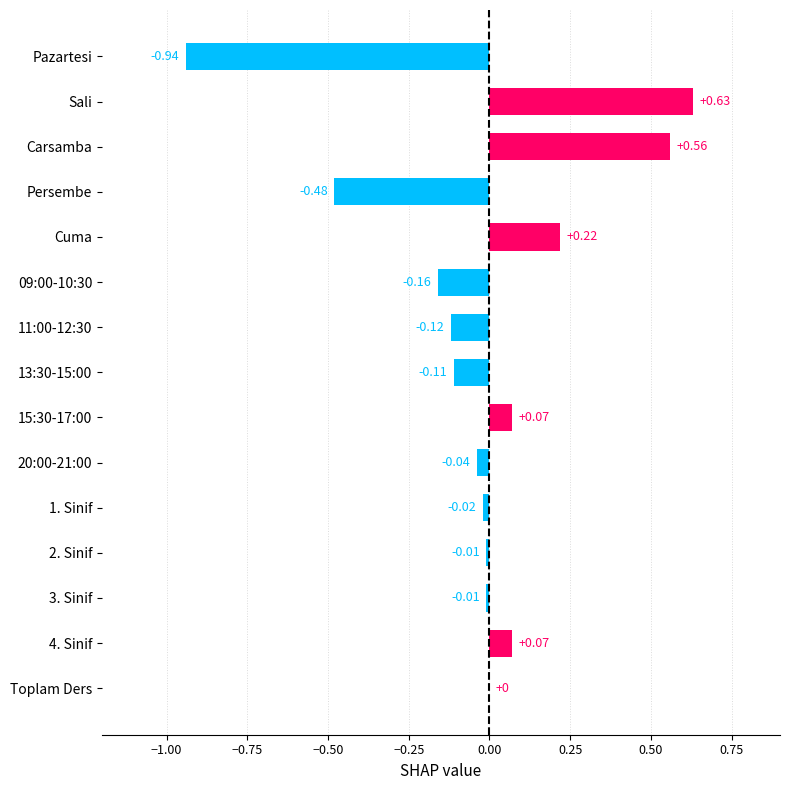

Which category has the highest value across all series?

Sali